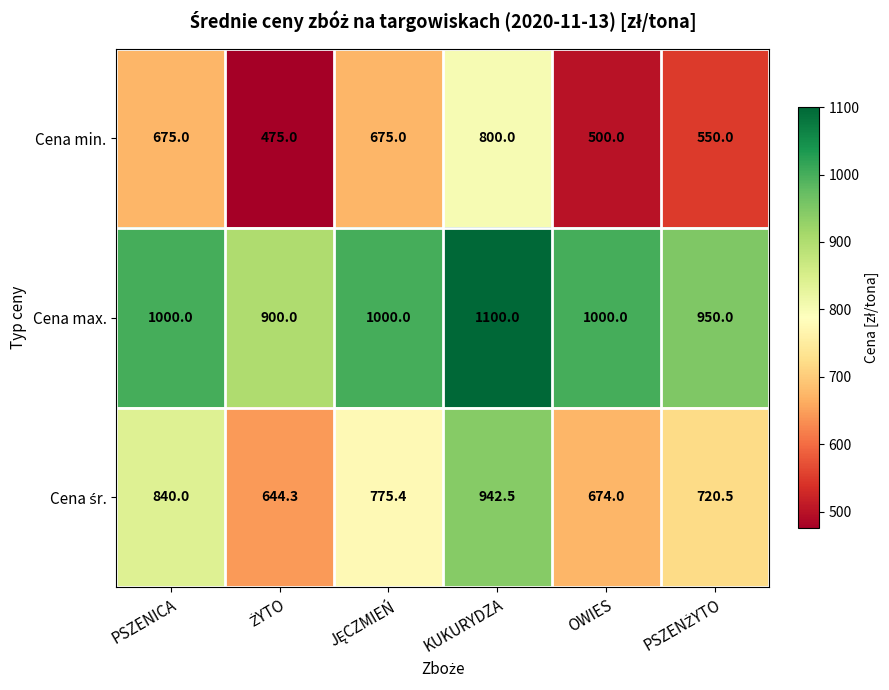

What is the sum of all Cena min. values?

3675.0